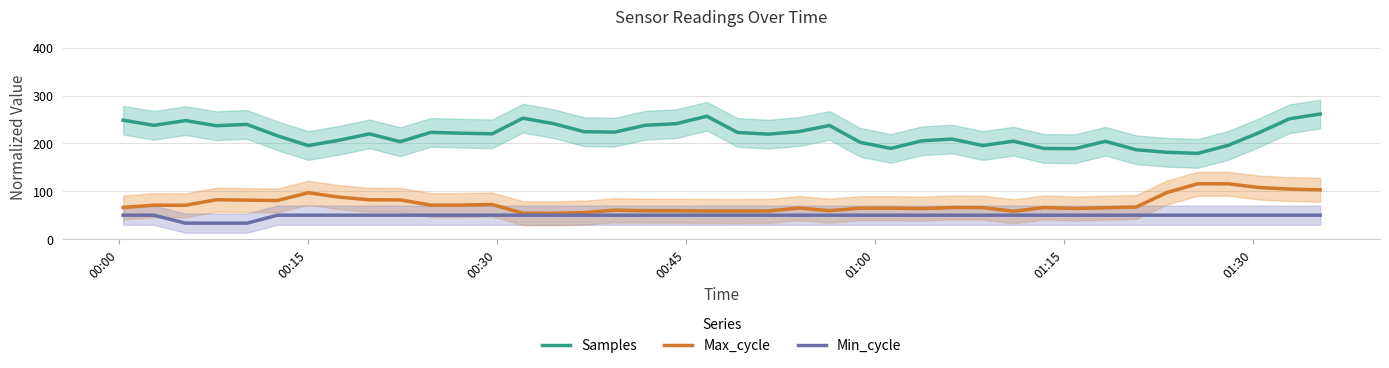

How many interior local valleys does the Max_cycle series have?

9